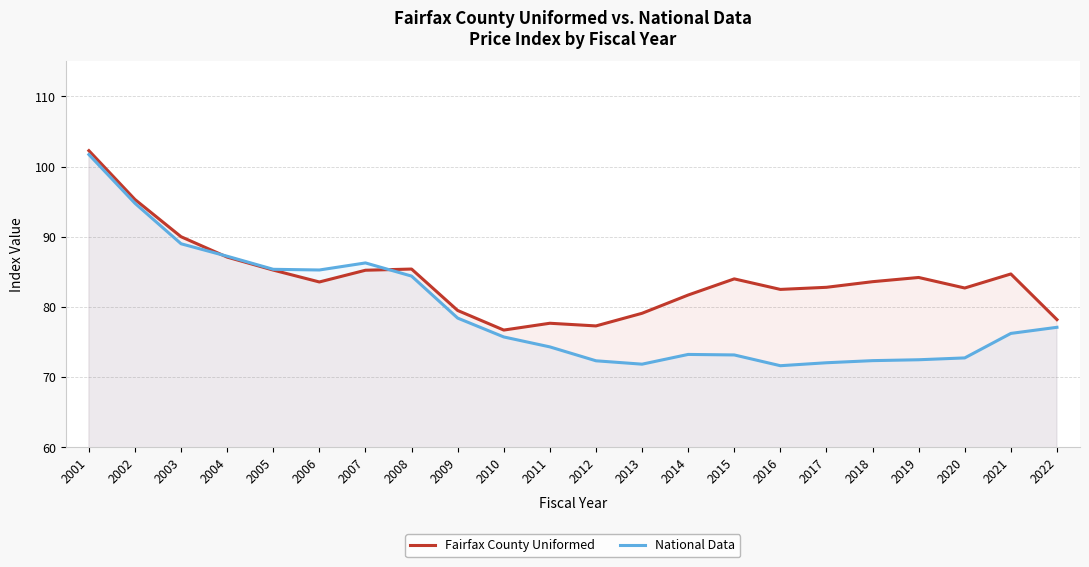

What is the average value of the Fairfax County Uniformed series?

84.0